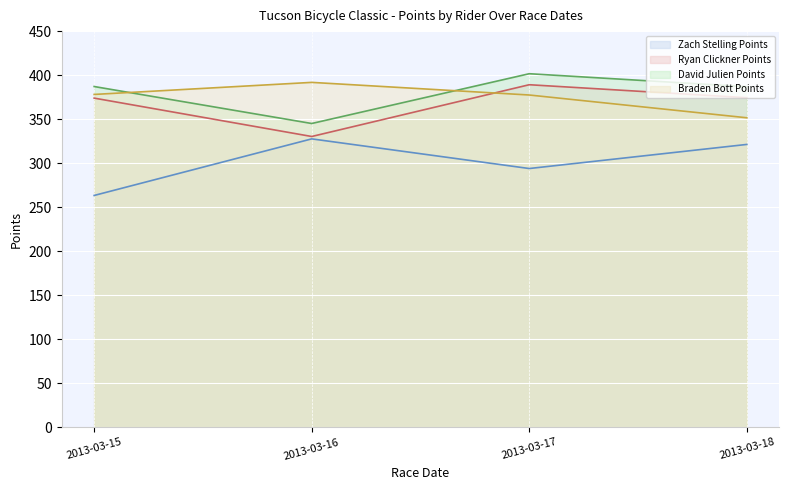

How many values in the Braden Bott Points line series are below 378?

2